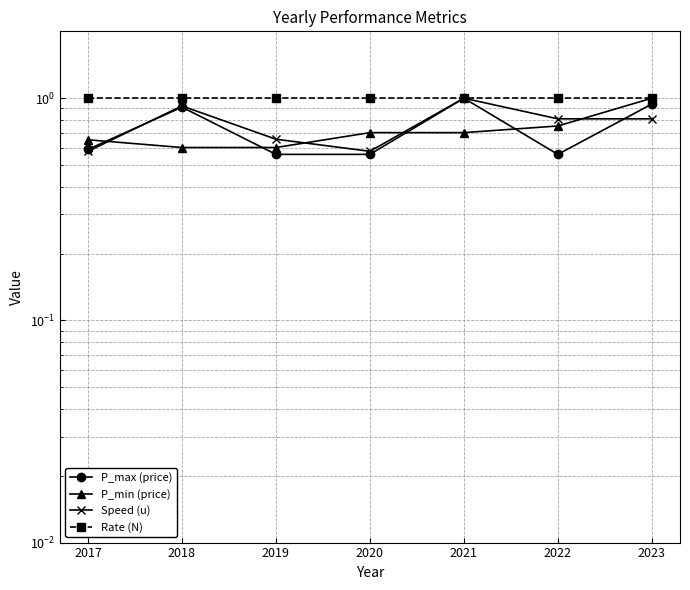

The value of P_max (price) at 2018 is 1.6. True or false?

False